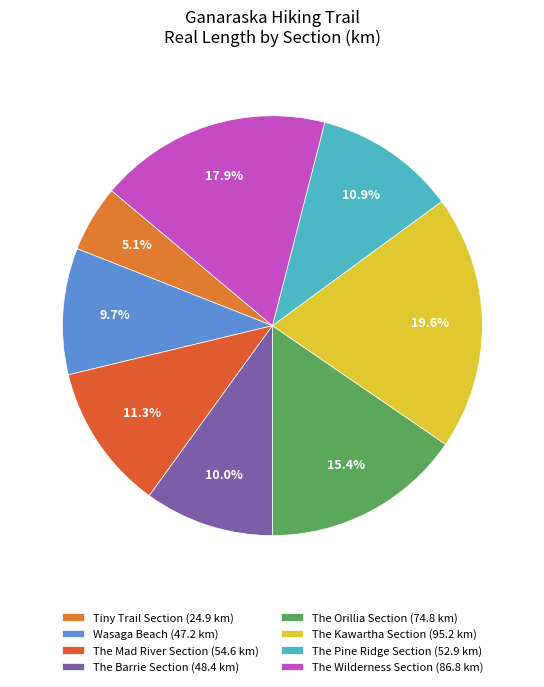

Count the number of slices in the pie.

8